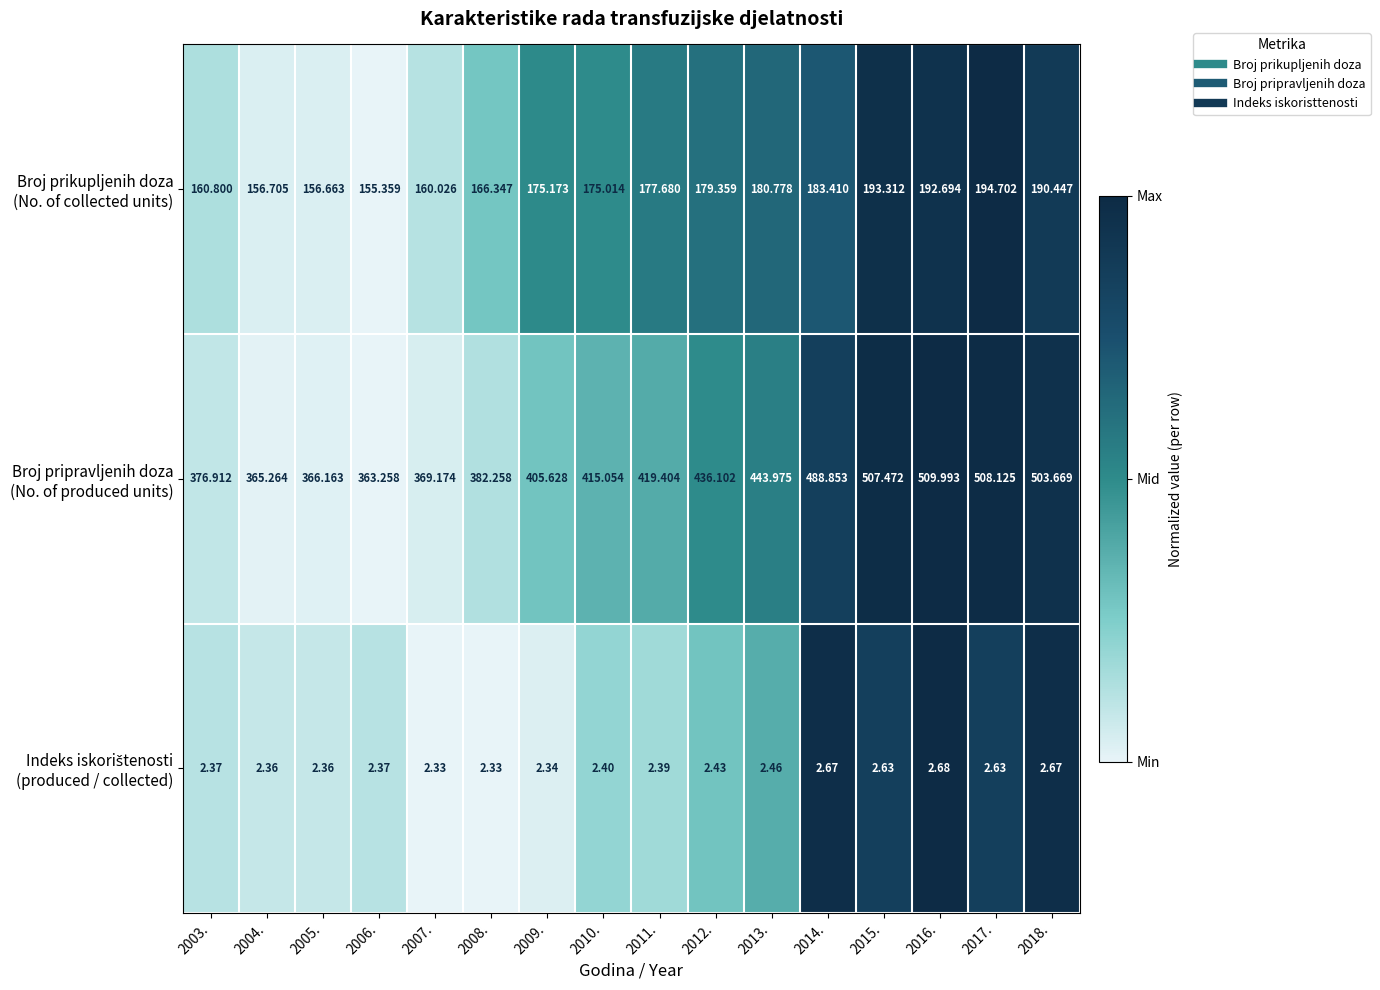

Between 2005. and 2011., which is larger?

2011.